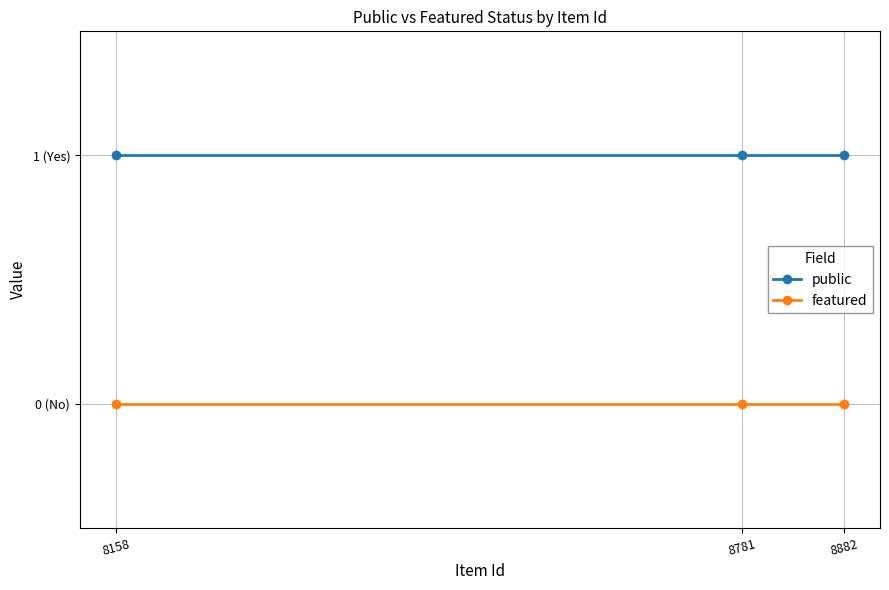

At which category does the chart reach its minimum across all series?

8158